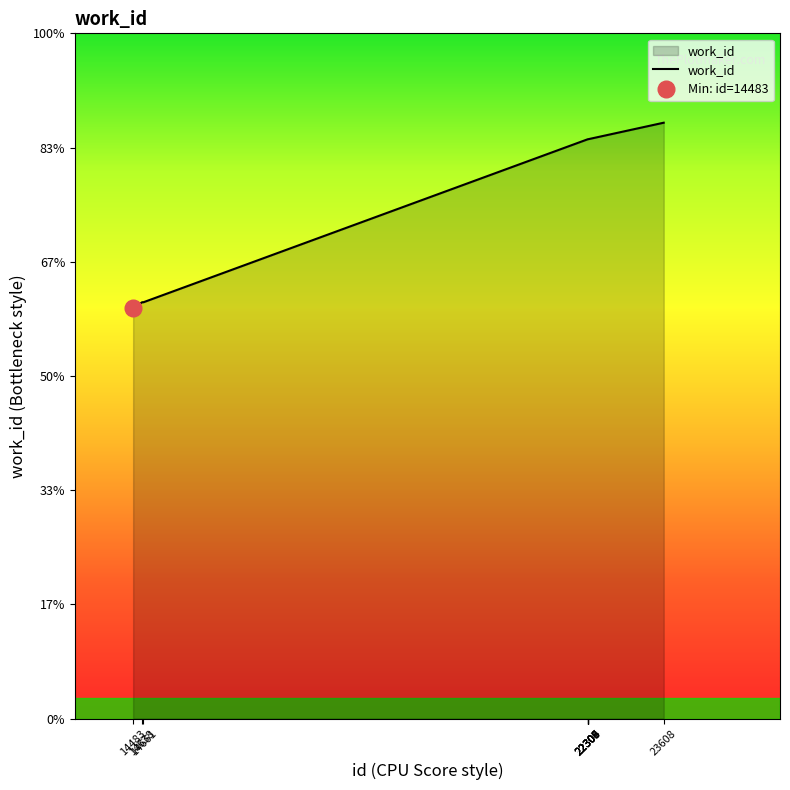

Rank the categories by value from highest to lowest.

23608, 22304, 22305, 22306, 22307, 22308, 22309, 14638, 14661, 14483